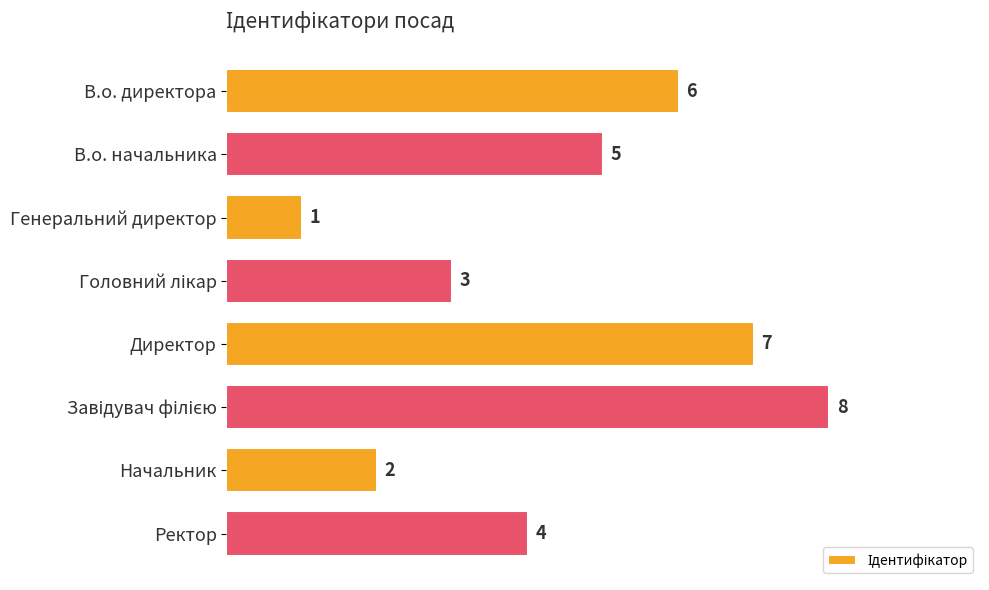

What is the change in value from В.о. начальника to Генеральний директор?

-4